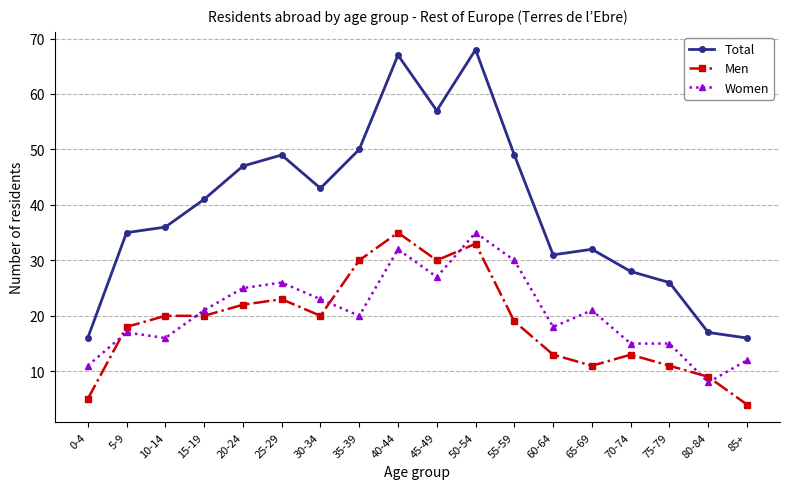

Where is the first local maximum for Women?

5-9